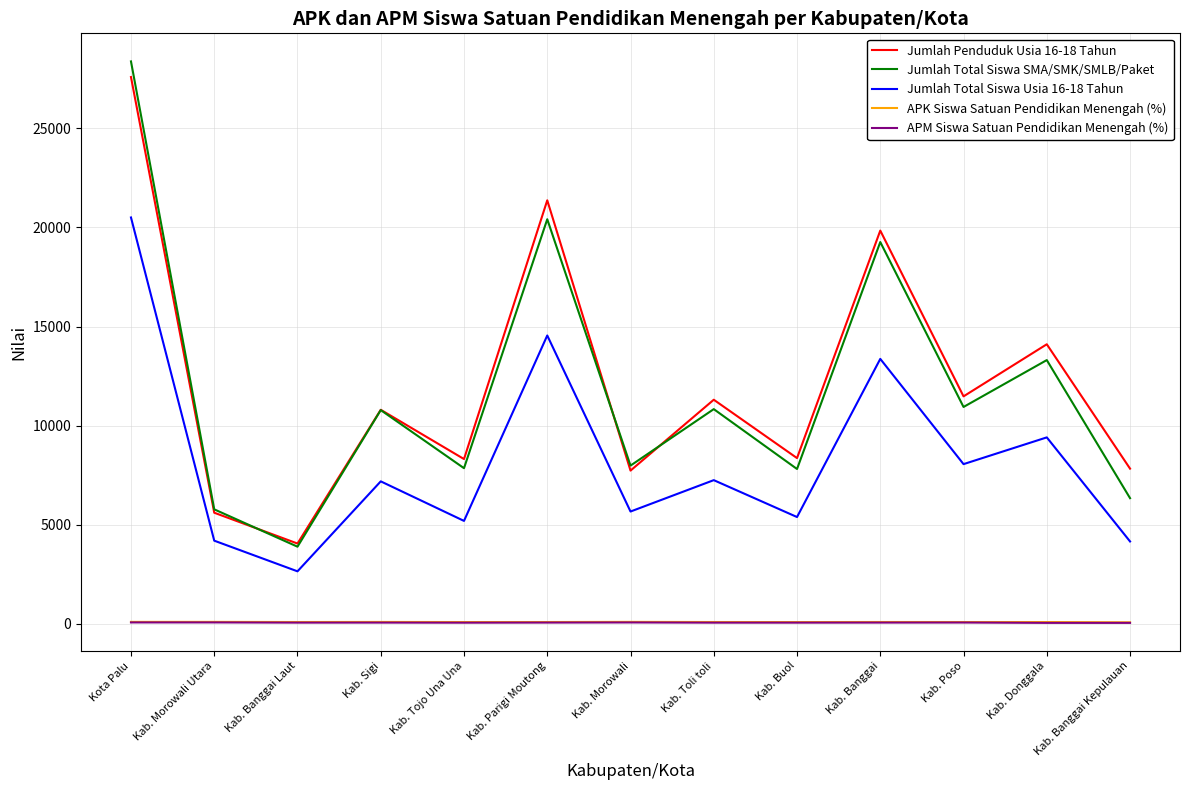

What is the spread (max minus min) of values at Kab. Donggala?

14054.9